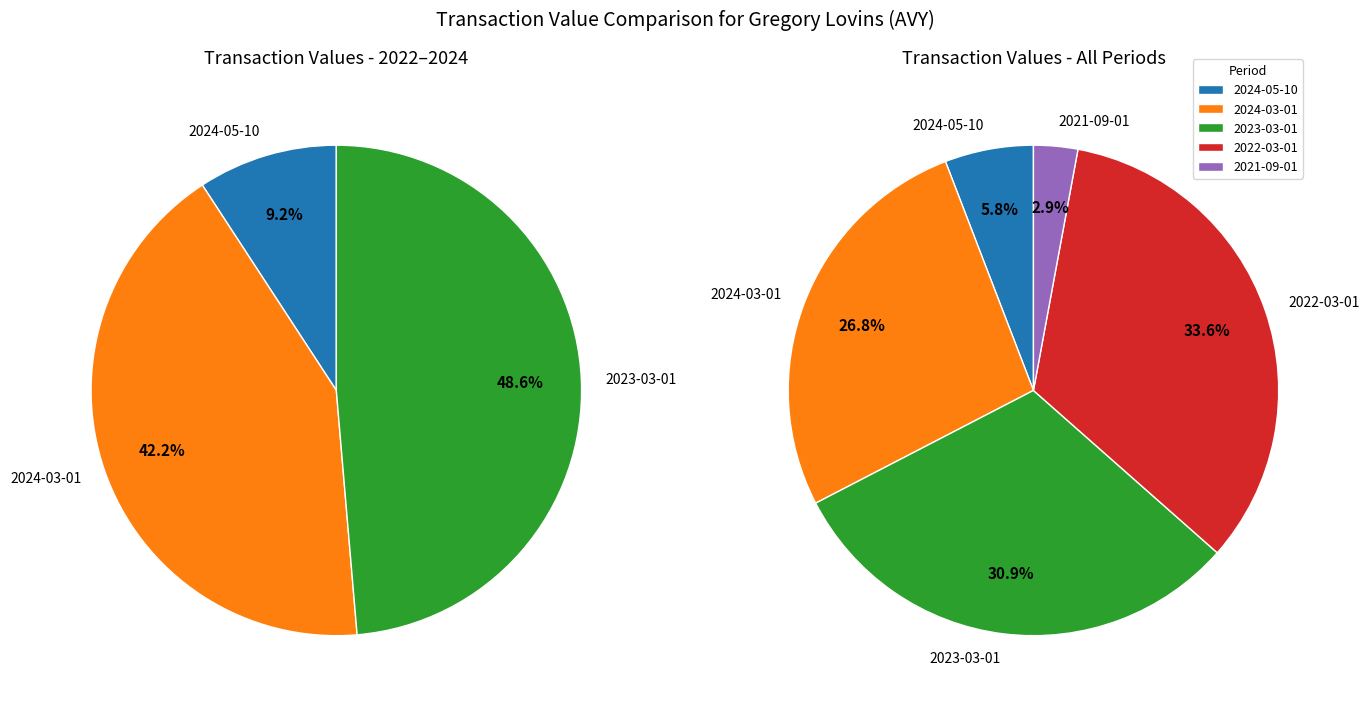

What is the largest slice in the pie chart?

2022-03-01